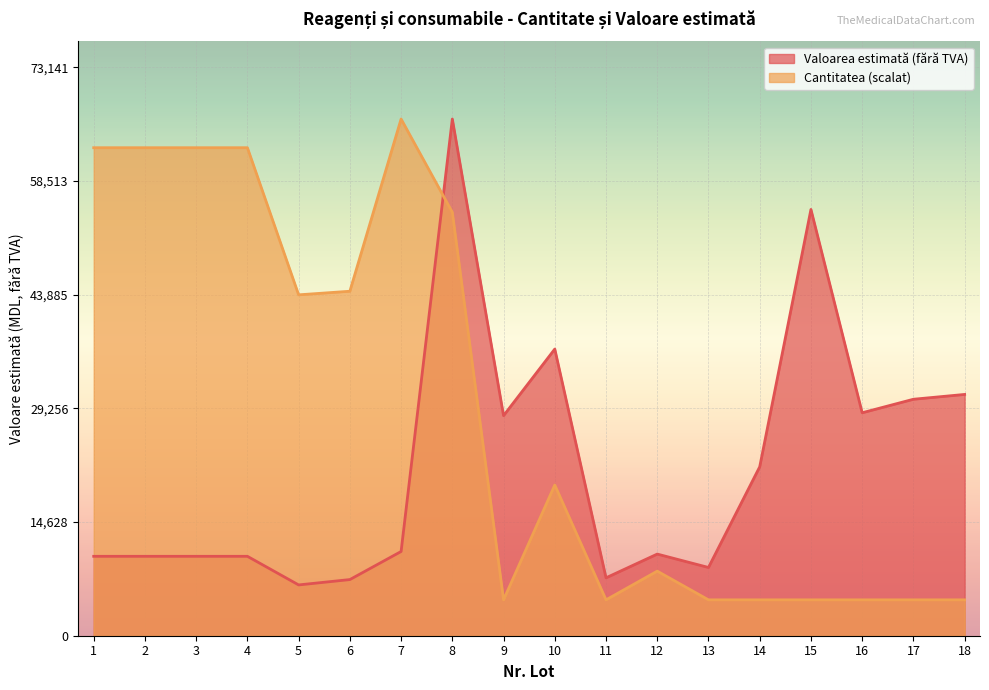

Does the chart display data point markers on the line(s)?

No